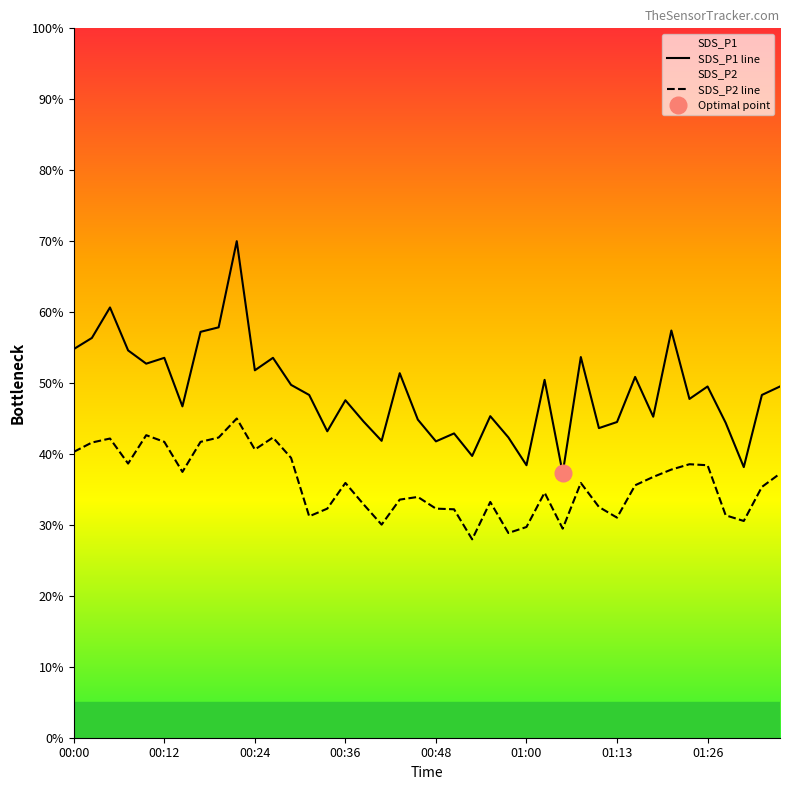

At which label is SDS_P1 closest to 53?

00:09